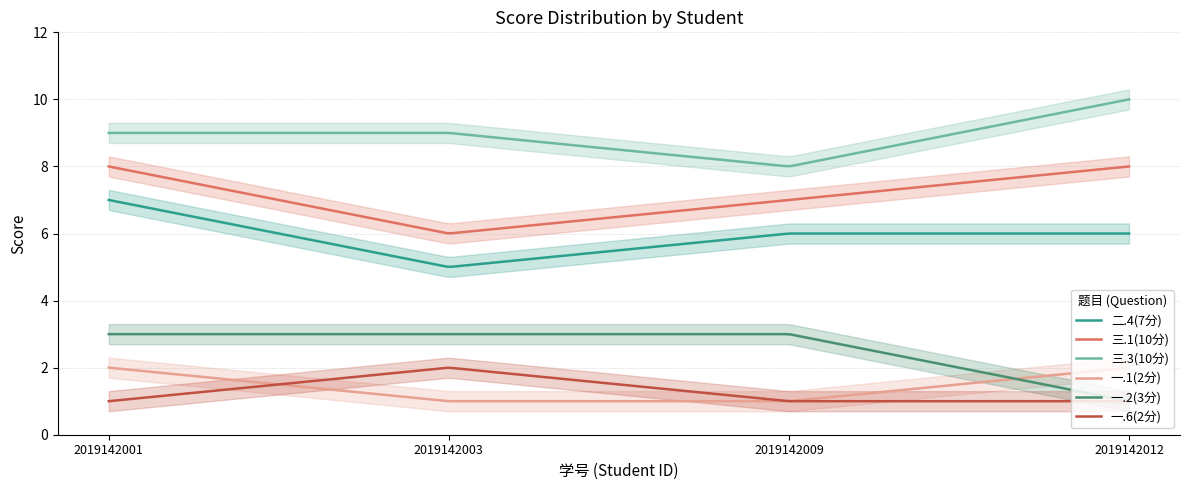

How many intersections are there between 一.6(2分) and 一.1(2分)?

2